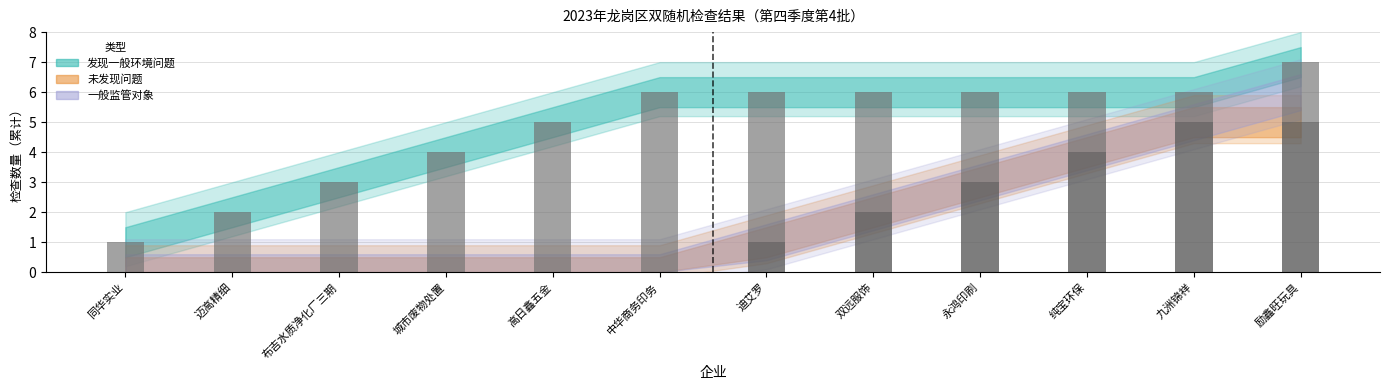

What is the label of the 2nd bar from the right?

九洲锦祥